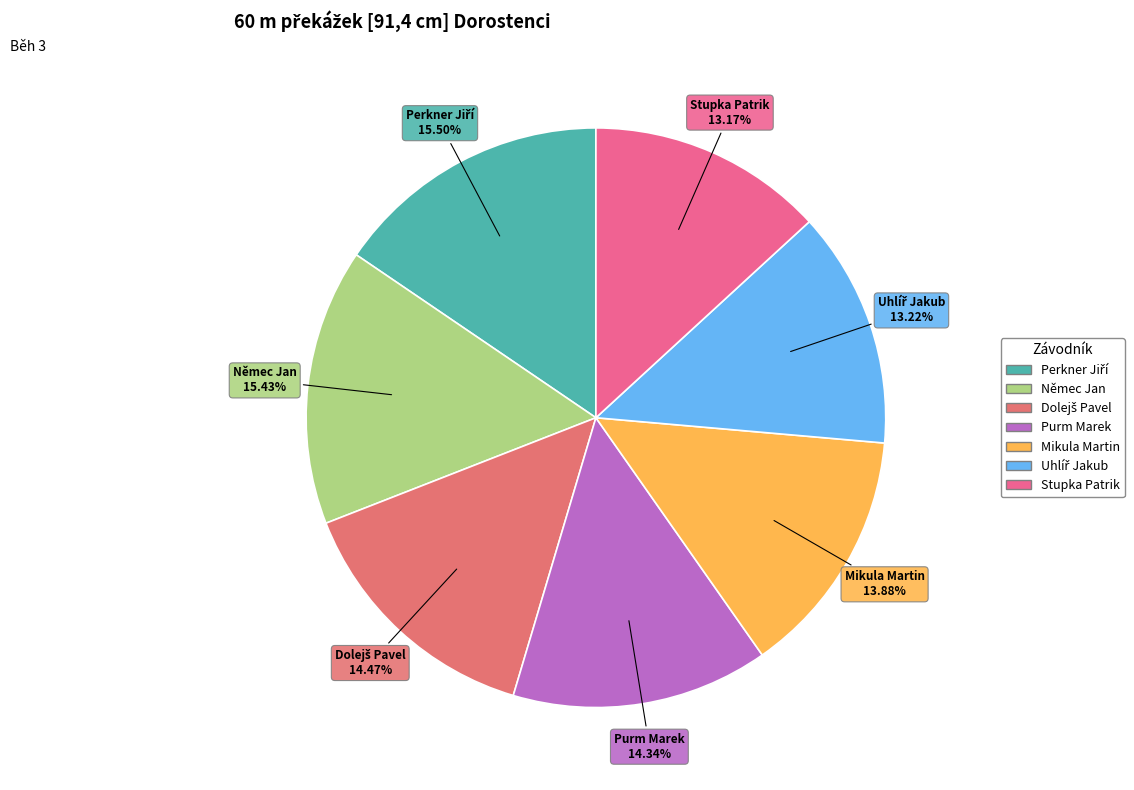

To the nearest percent, what percentage of the pie is Stupka Patrik?

13%